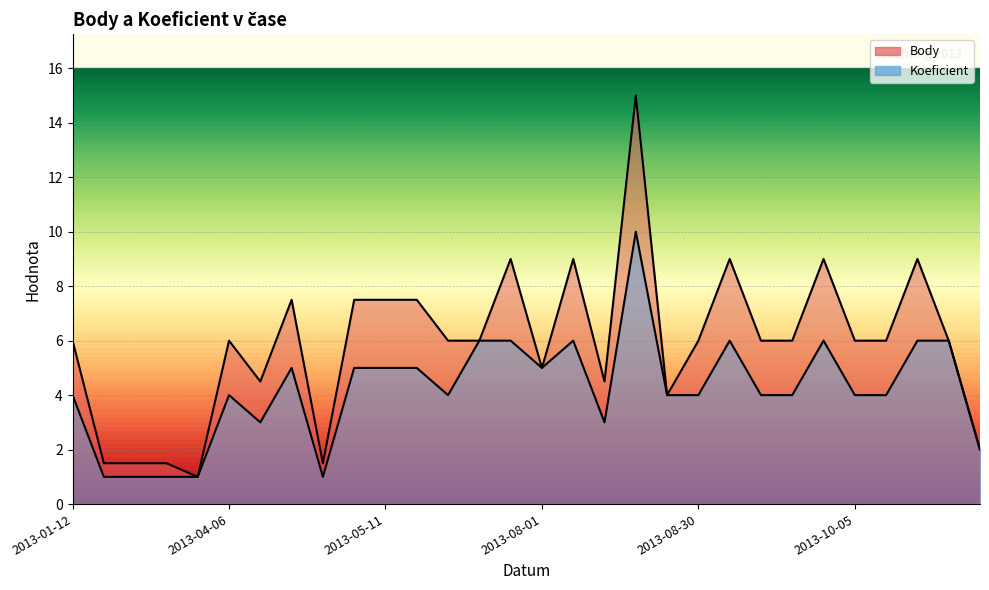

List the series in order of their overall mean, highest first.

Body, Koeficient